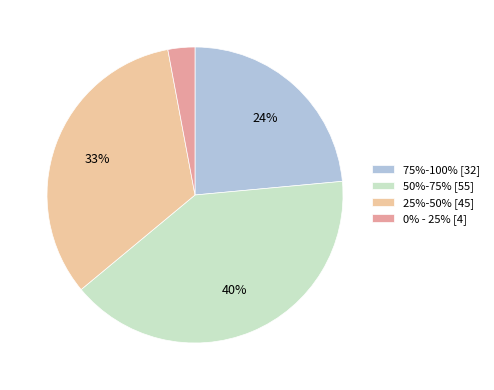

What percentage is the 75%-100% slice, to the nearest percent?

24%